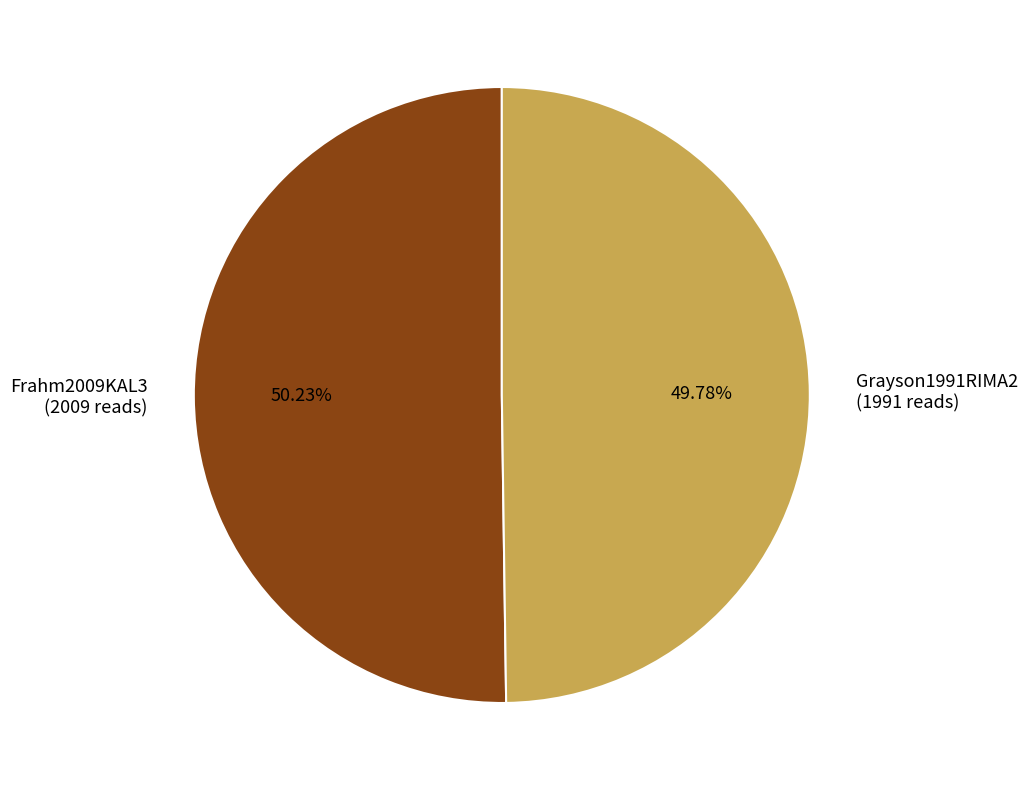

What is the ratio of the value at Grayson1991RIMA2 to the value at Frahm2009KAL3?

1.0